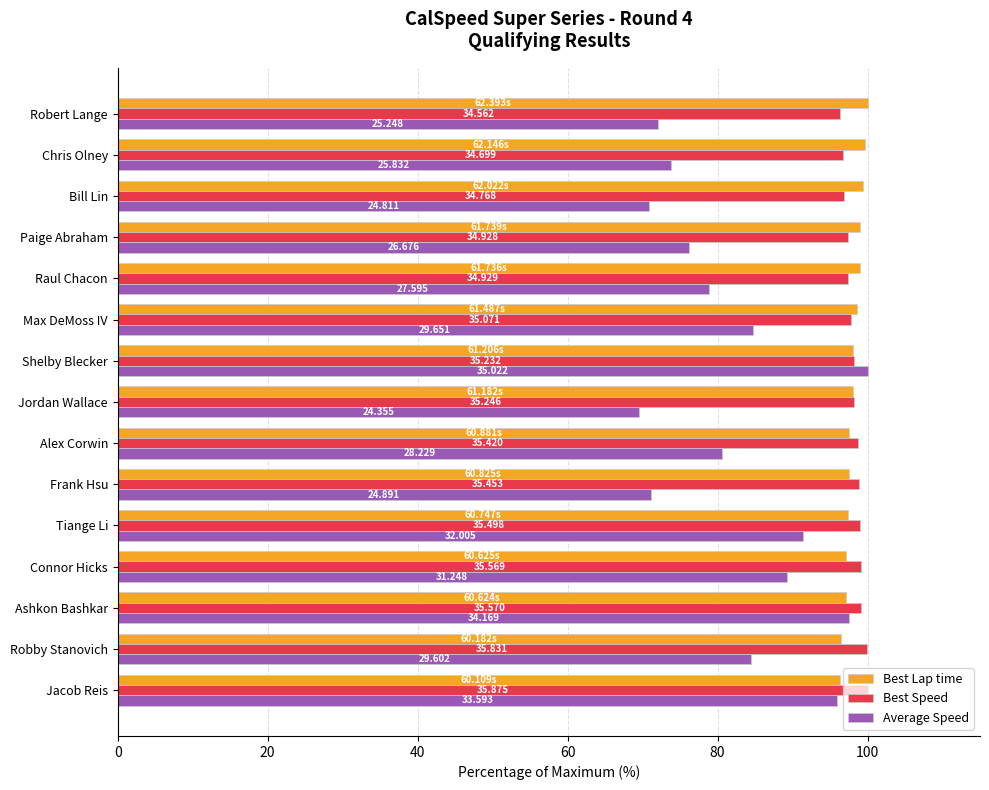

What are all the series names shown in the legend?

Best Lap time, Best Speed, Average Speed